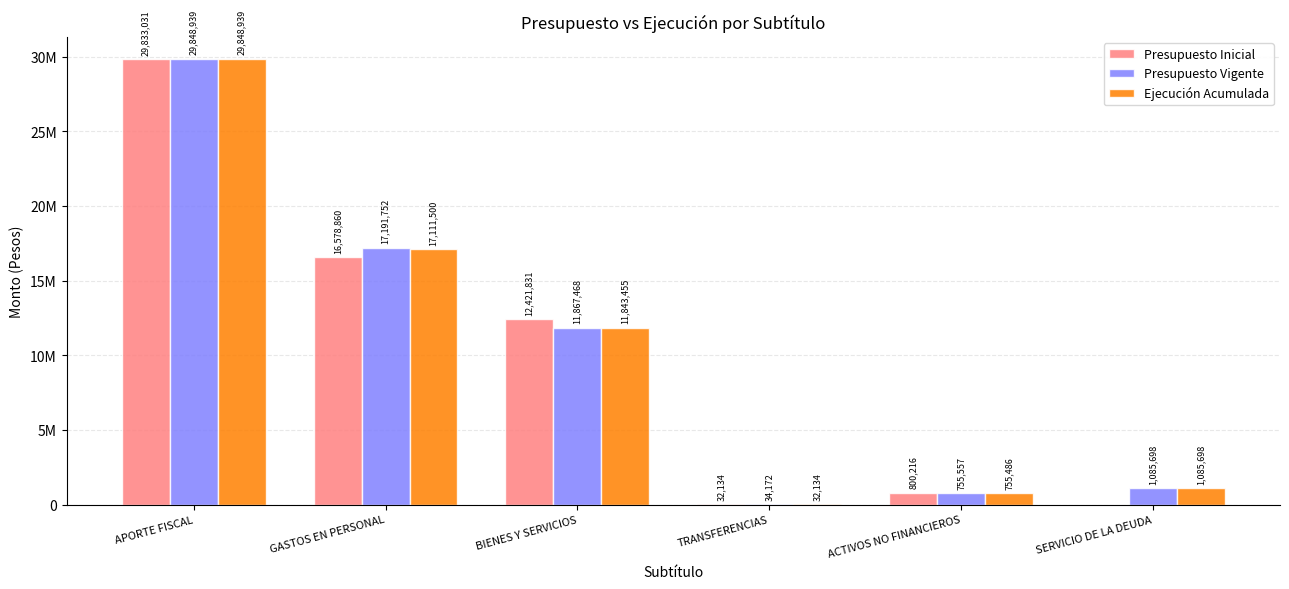

Does the chart contain stacked bars?

No